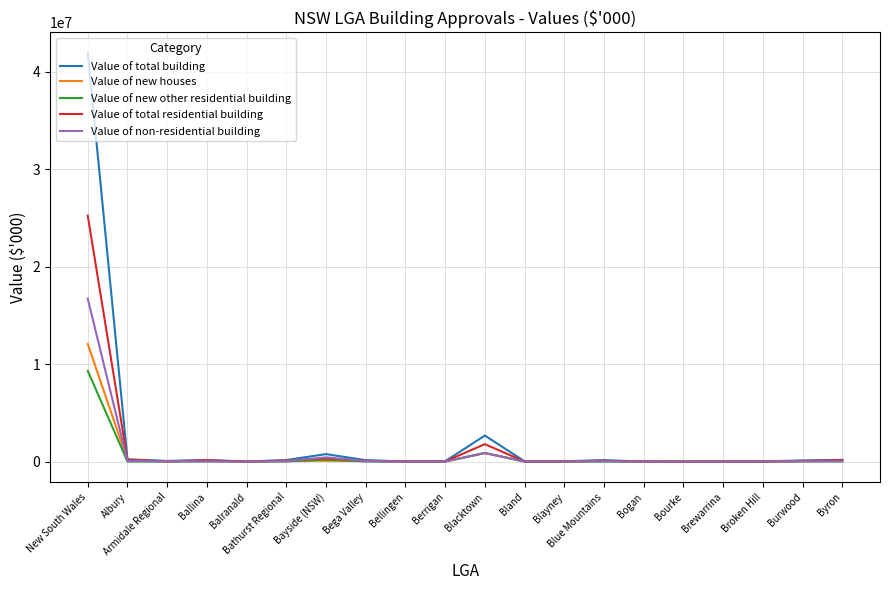

What is the sum of the Value of new houses values at Bland and Bega Valley?

60271.2